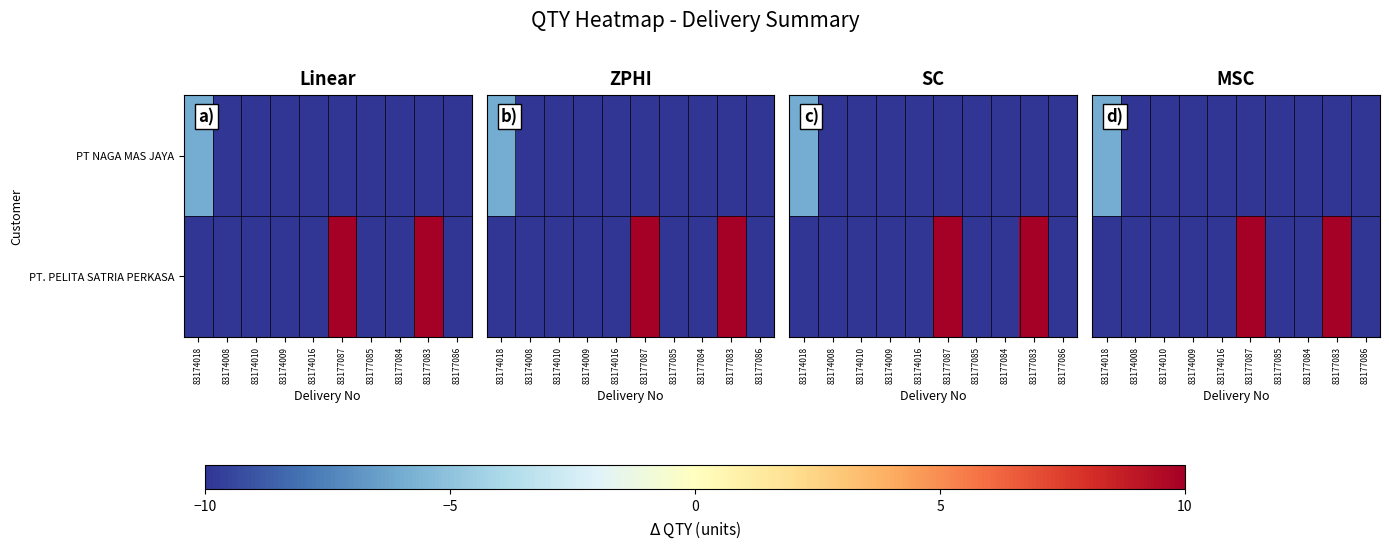

What is the difference between the second highest and minimum values in the PT NAGA MAS JAYA series?

29